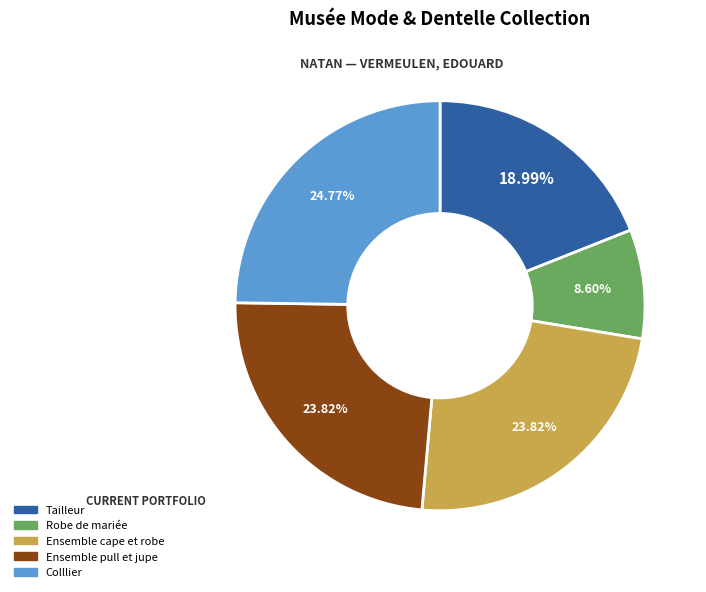

Is it true that Tailleur is 19% of the pie?

True